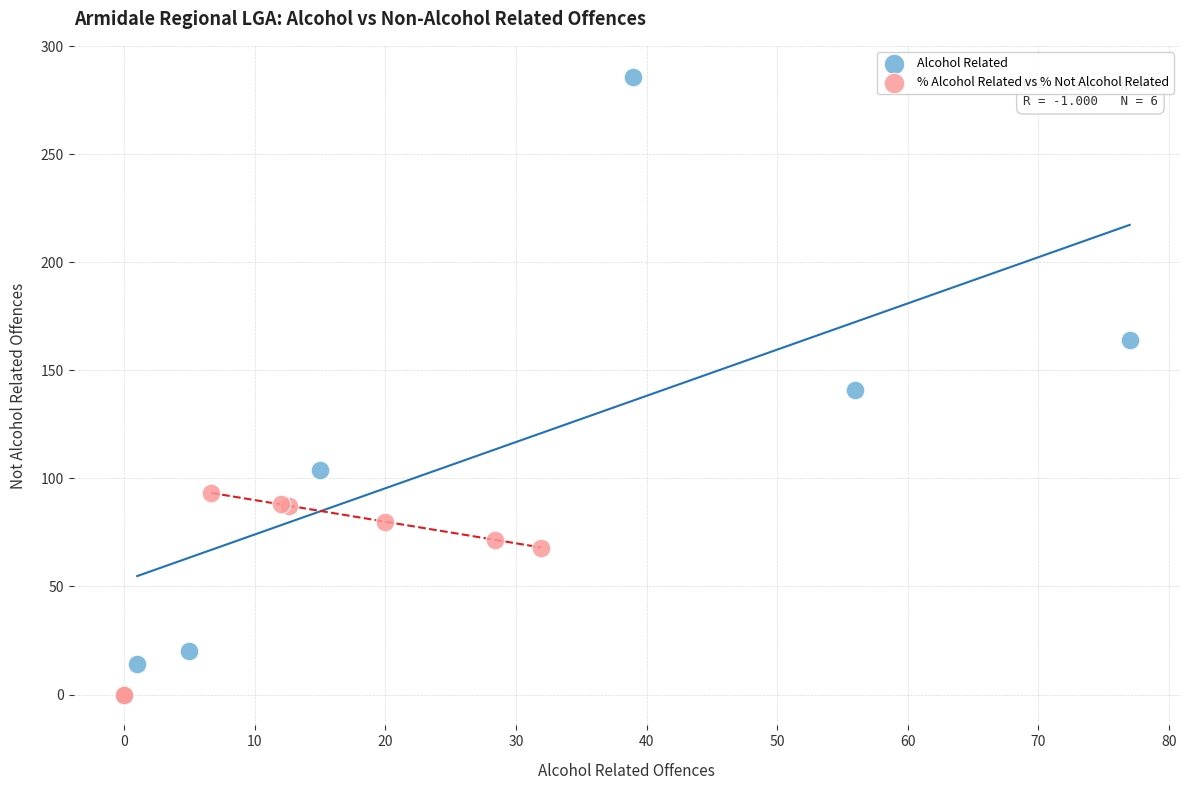

Which series reaches the maximum Y coordinate?

Alcohol Related